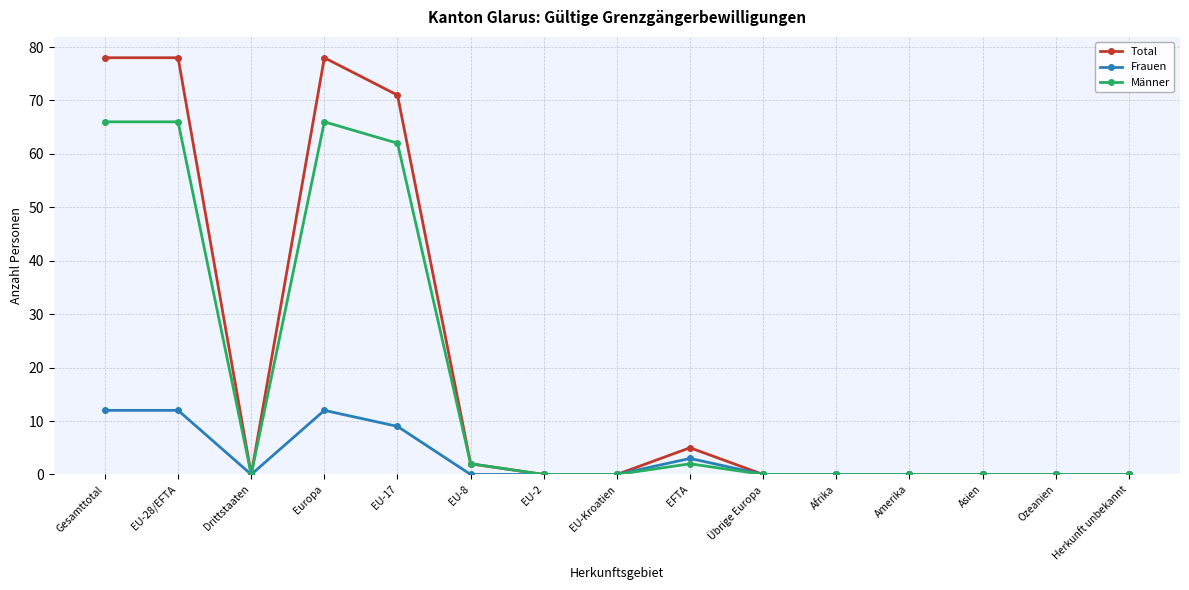

The Frauen series shows 0 at EU-2. True or false?

True